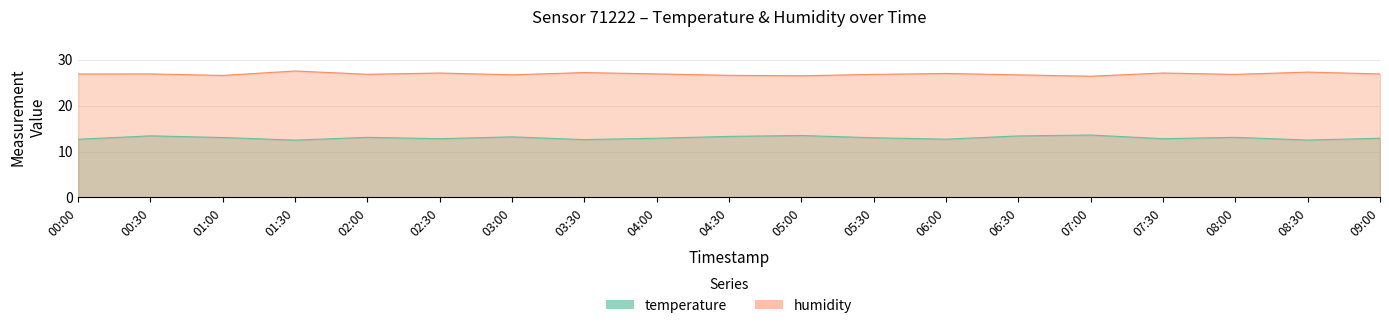

Reading left to right, what are all the values shown in this chart?

temperature: 12.7	13.4	13.1	12.5	13.1	12.8	13.2	12.6	12.9	13.3	13.5	13.0	12.7	13.4	13.6	12.8	13.1	12.5	12.9
humidity: 26.9	26.9	26.6	27.5	26.8	27.1	26.7	27.2	26.9	26.6	26.5	26.8	27.0	26.7	26.4	27.1	26.8	27.3	26.9